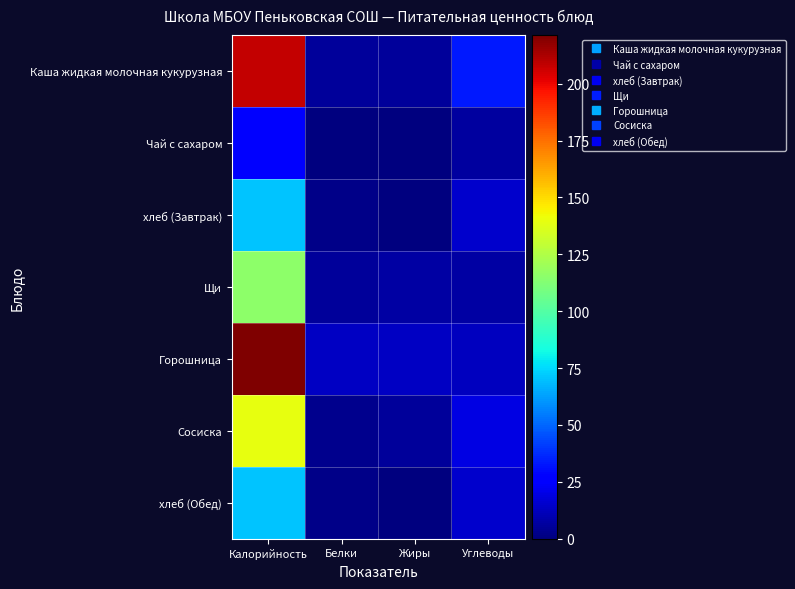

Reading left to right, extract all data points from this chart.

Каша жидкая молочная кукурузная: Калорийность=207.8	Белки=5.9	Жиры=5.8	Углеводы=33.0
Чай с сахаром: Калорийность=26.8	Белки=0.2	Жиры=0.0	Углеводы=6.4
хлеб (Завтрак): Калорийность=70.3	Белки=2.3	Жиры=0.2	Углеводы=14.8
Щи: Калорийность=115.3	Белки=5.8	Жиры=7.0	Углеводы=7.1
Горошница: Калорийность=221.4	Белки=13.7	Жиры=13.0	Углеводы=12.3
Сосиска: Калорийность=139.4	Белки=3.1	Жиры=5.3	Углеводы=19.8
хлеб (Обед): Калорийность=70.3	Белки=2.3	Жиры=0.2	Углеводы=14.8